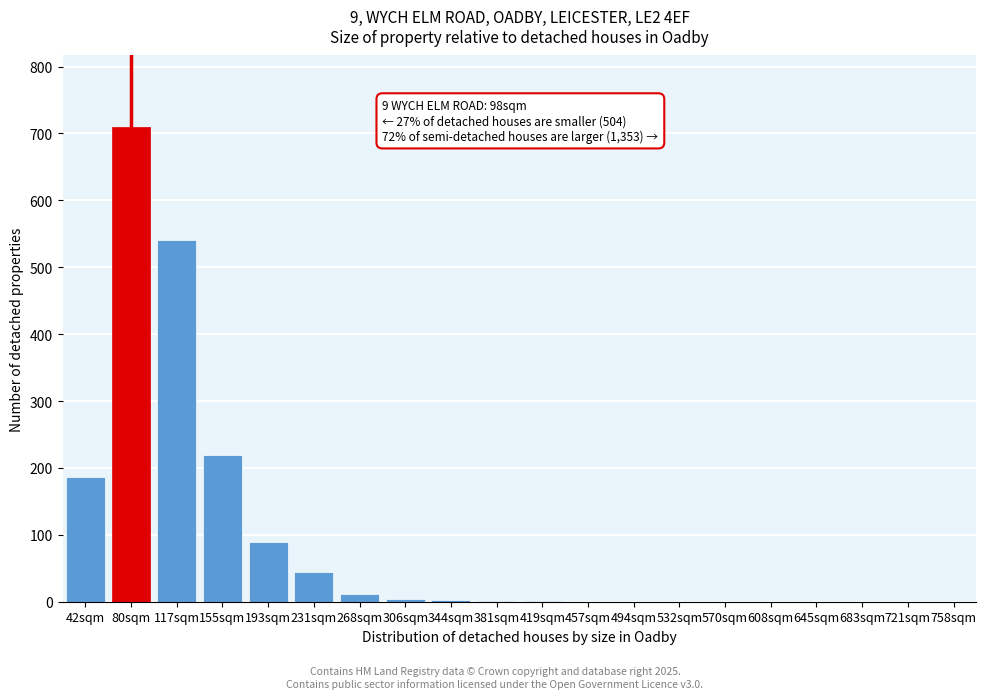

Which category has the highest value across all series?

80sqm